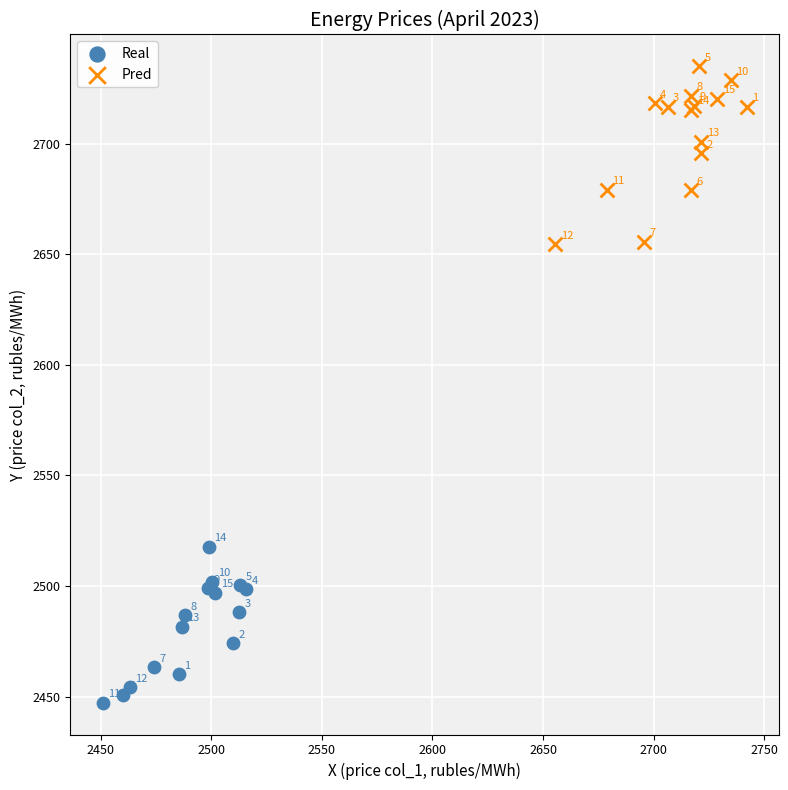

What are all the series names shown in the legend?

Real, Pred